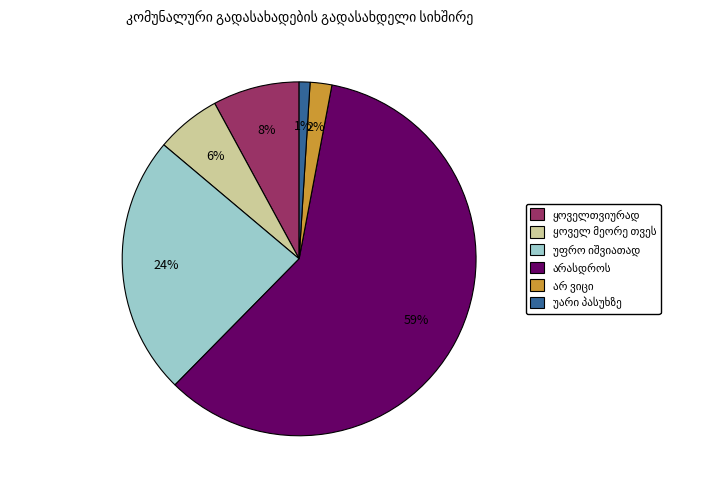

To the nearest percent, what is the average slice percentage?

17%